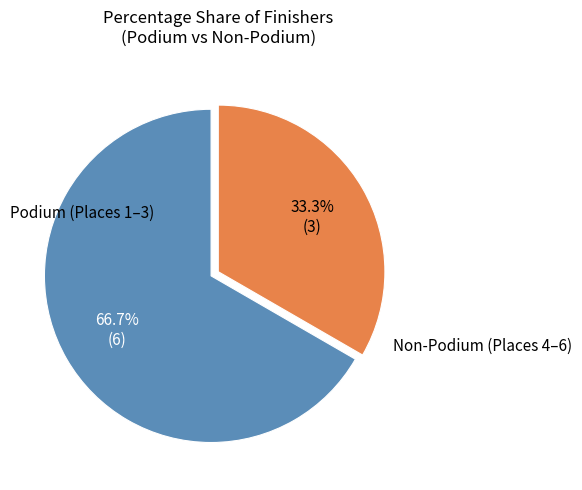

Which category accounts for the majority?

Podium (Places 1–3)